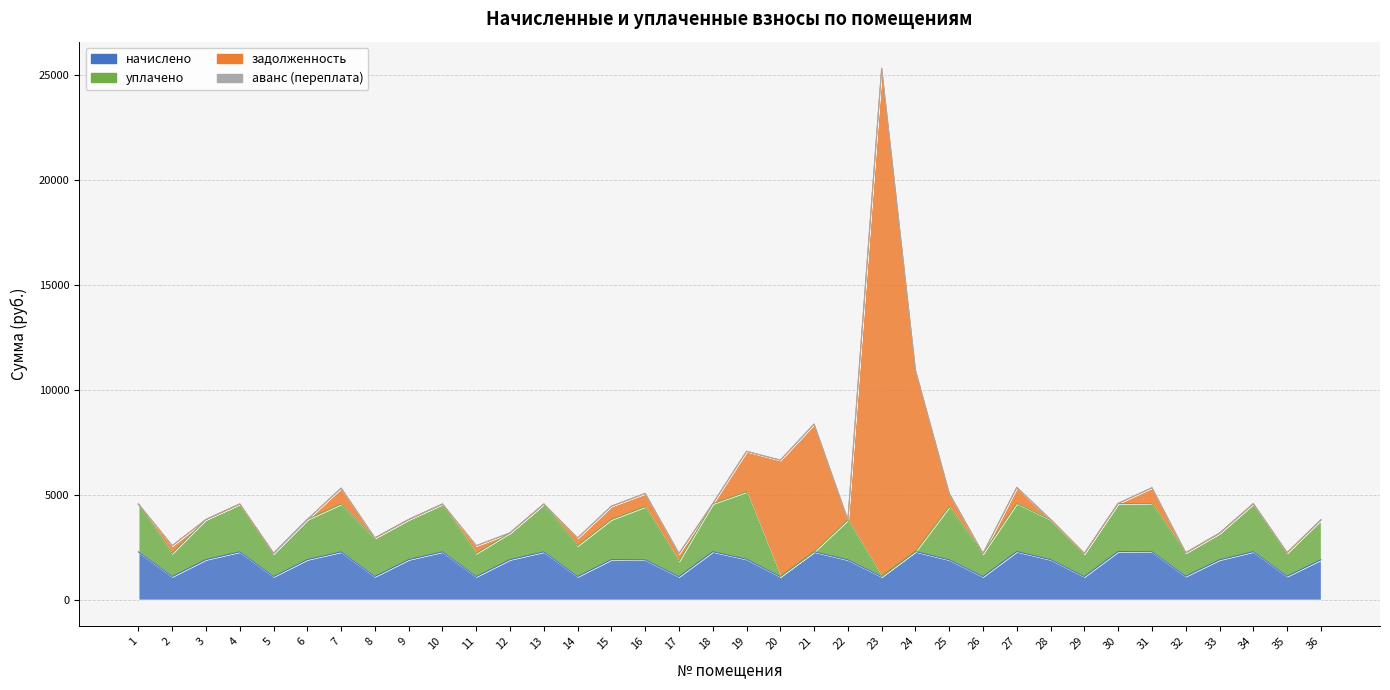

Which series has the widest spread of values?

задолженность